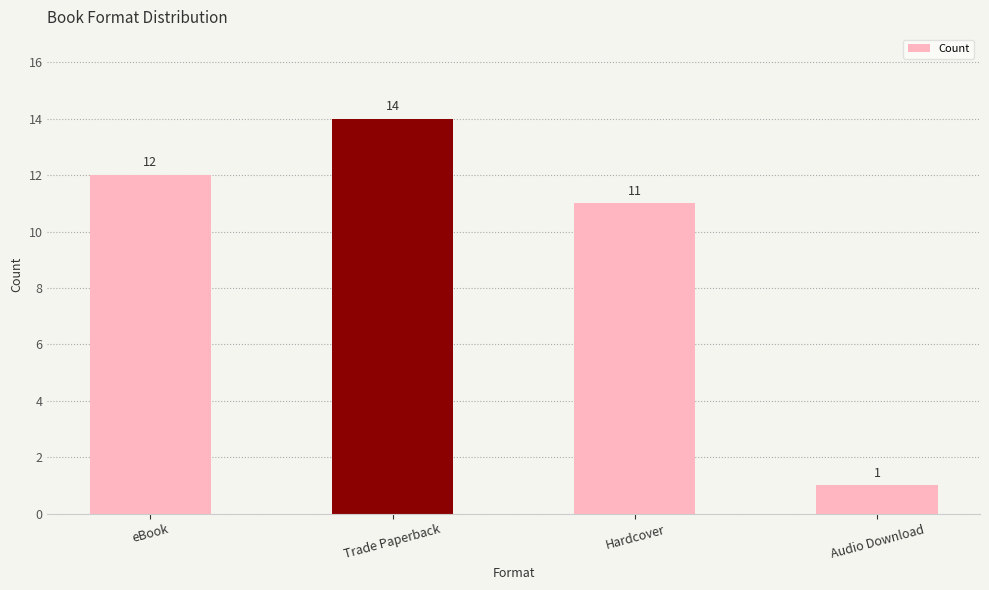

Reading left to right, what are all the values shown in this chart?

12	14	11	1